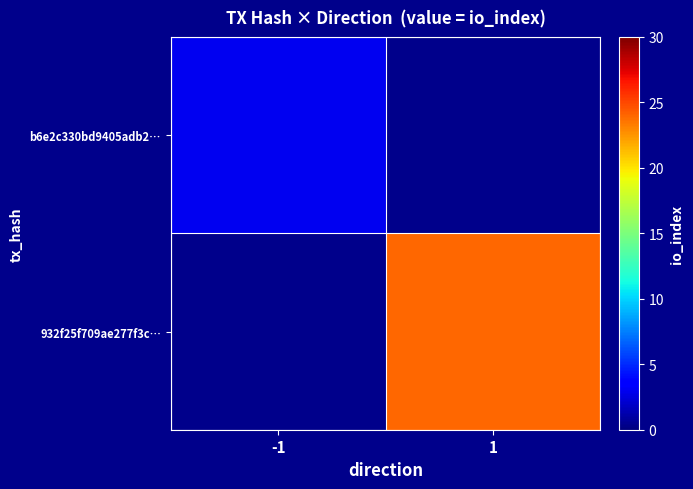

At 1, list the series in order from smallest to largest.

b6e2c330bd9405adb2…, 932f25f709ae277f3c…